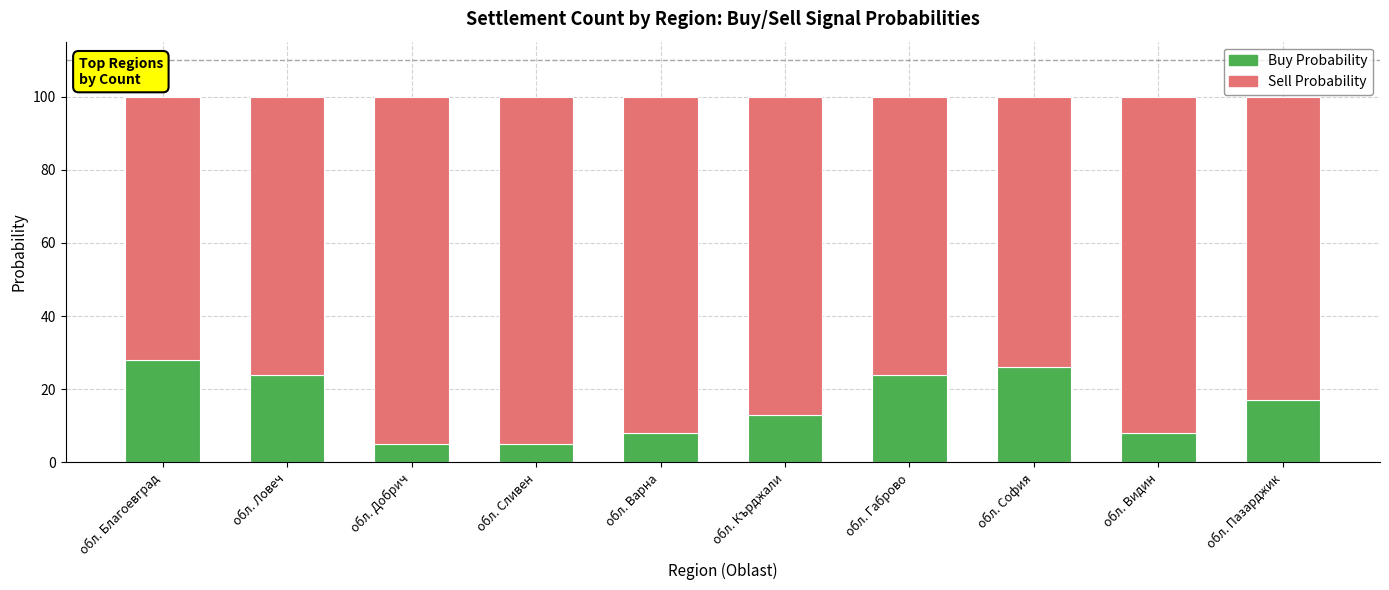

What is the minimum value for Buy Probability?

5